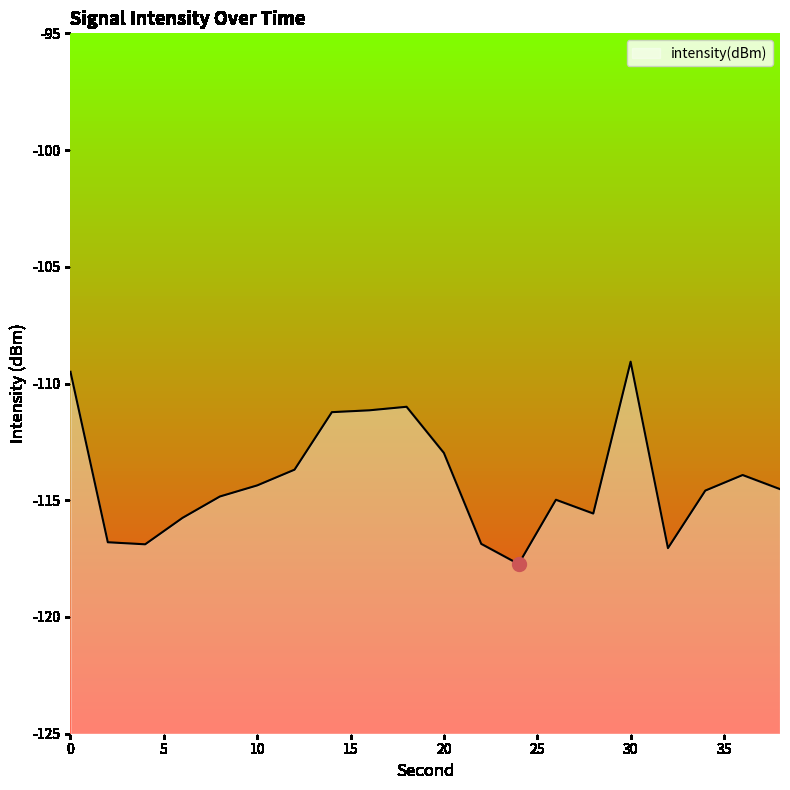

How many data points are above -114?

8